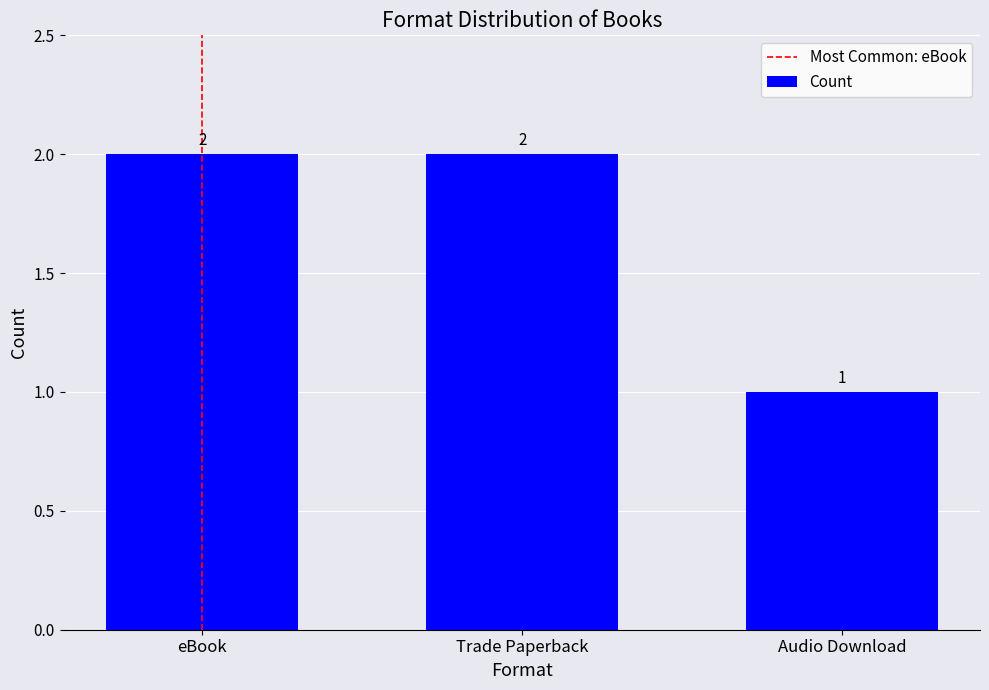

Approximately how many times larger is the value at Trade Paperback compared to Audio Download?

2.0